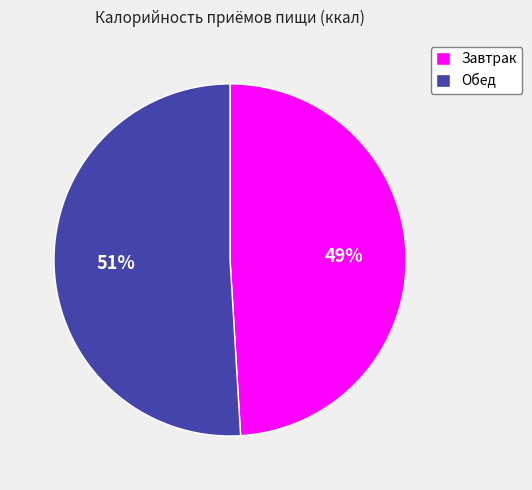

Does Завтрак account for over 50% of the chart?

No